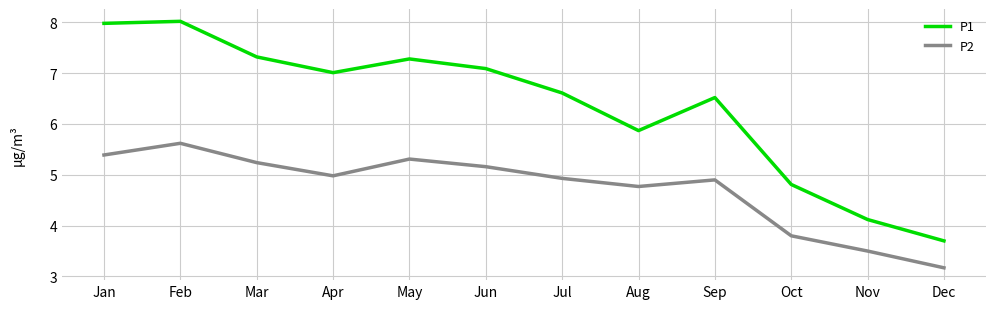

True or false: P2 and P1 cross at least once.

False